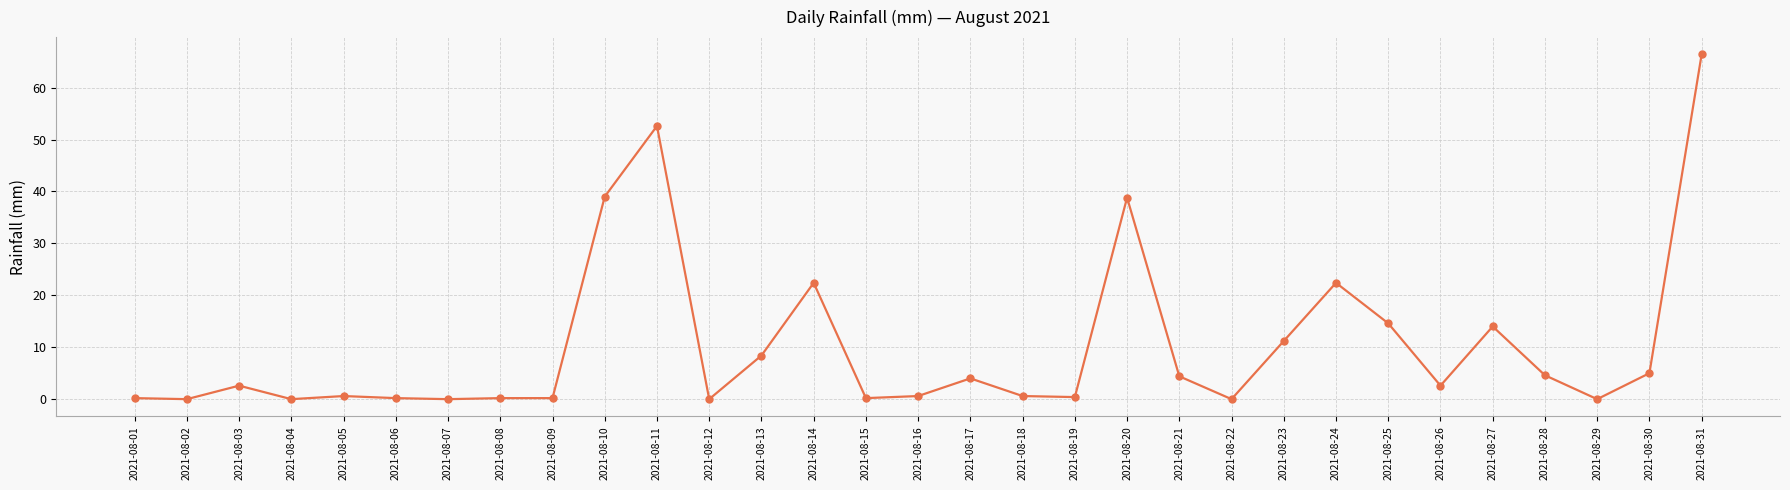

Where does the data first go above 2?

2021-08-03